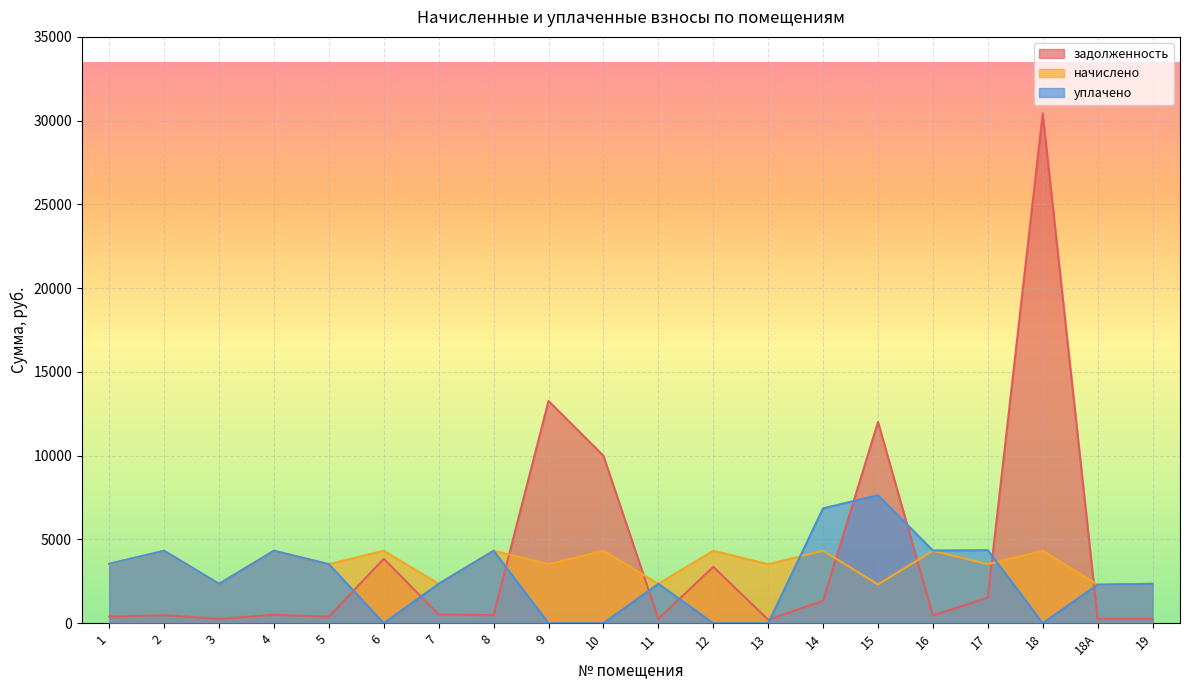

Is it true that уплачено equals 981.4 at 11?

False